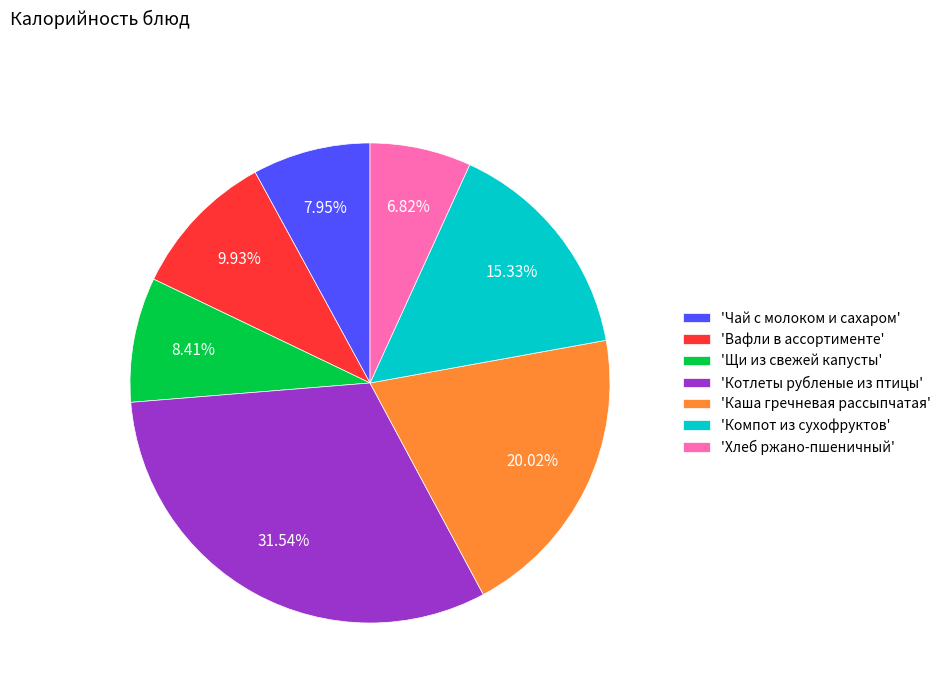

Which category has the smallest portion of the pie?

'Хлеб ржано-пшеничный'